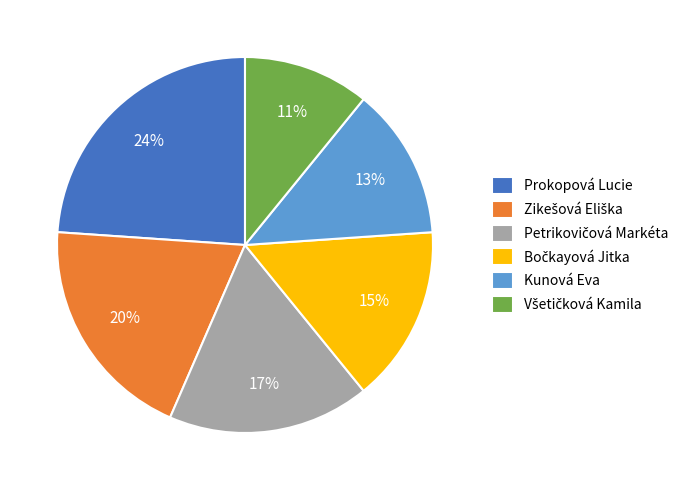

Is the sum of Kunová Eva and Prokopová Lucie greater than half?

No